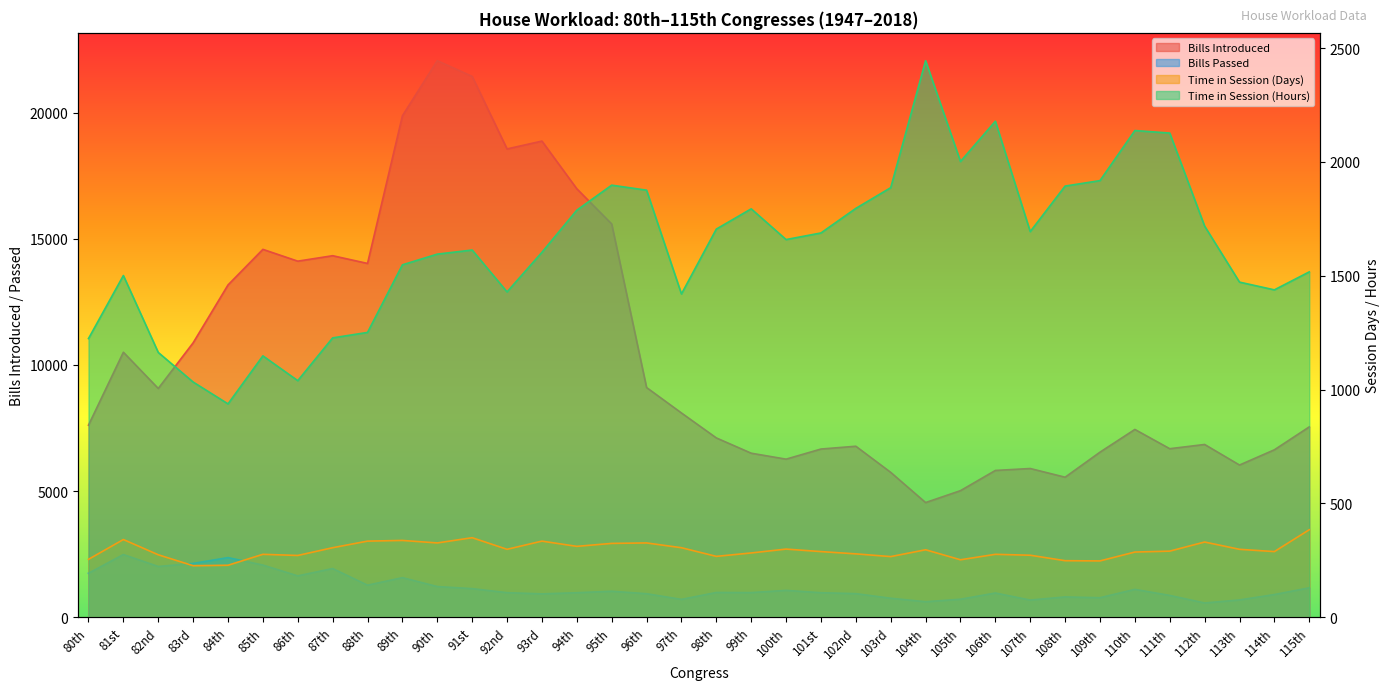

What is the value of the Time in Session (Hours) point at the 35th from the left?

1438